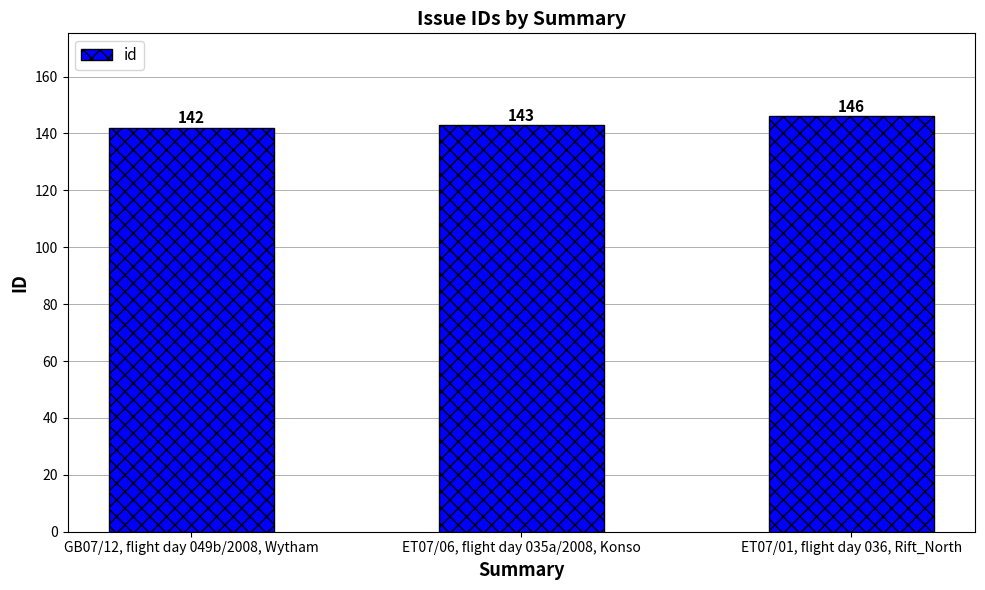

Approximately how many times larger is the value at GB07/12, flight day 049b/2008, Wytham compared to ET07/01, flight day 036, Rift_North?

1.0